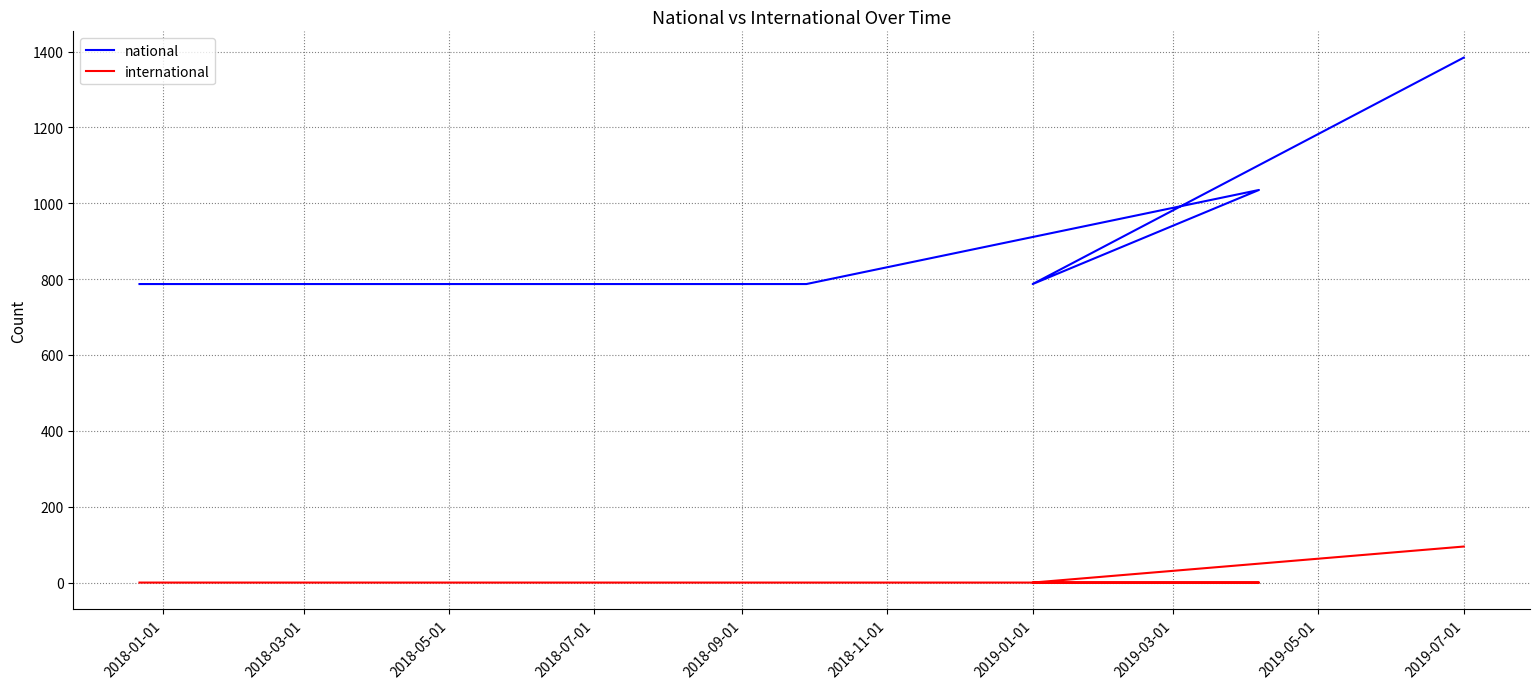

What is the highest value of the national series?

1384